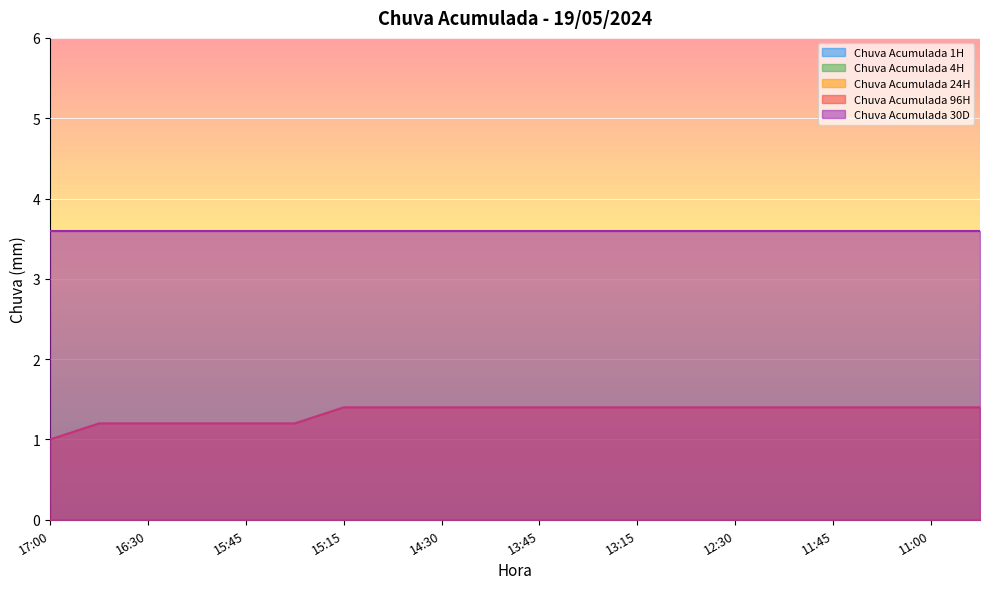

True or false: Chuva Acumulada 1H and Chuva Acumulada 96H cross at least once.

False